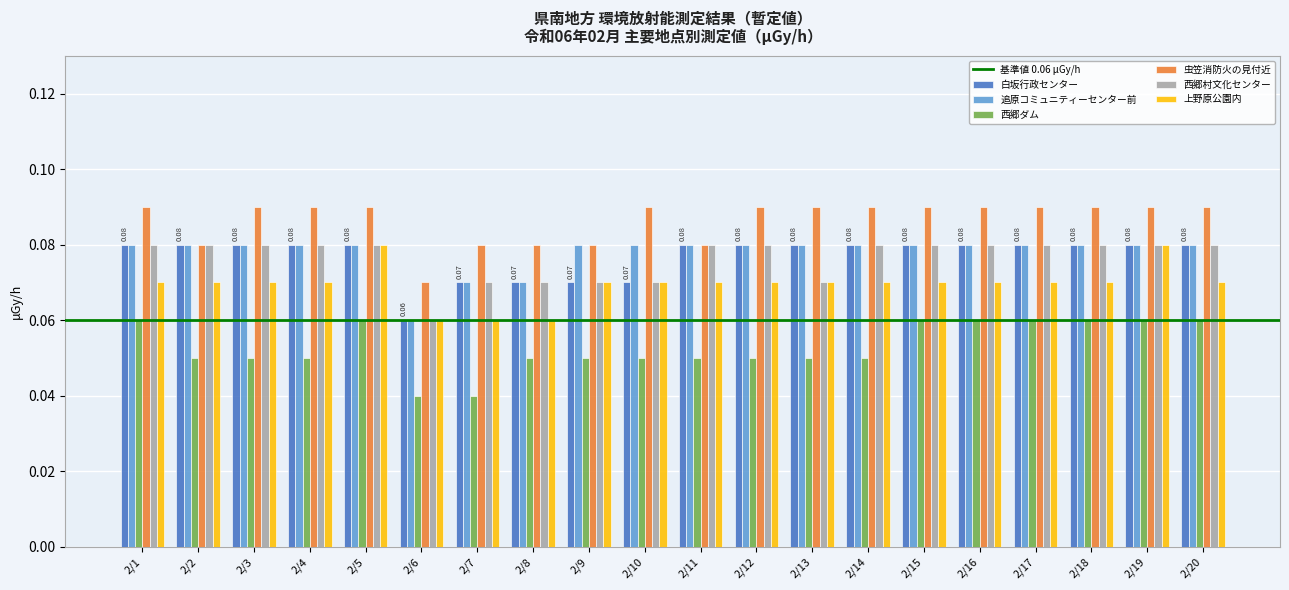

What is the sum of all 上野原公園内 values?

1.4